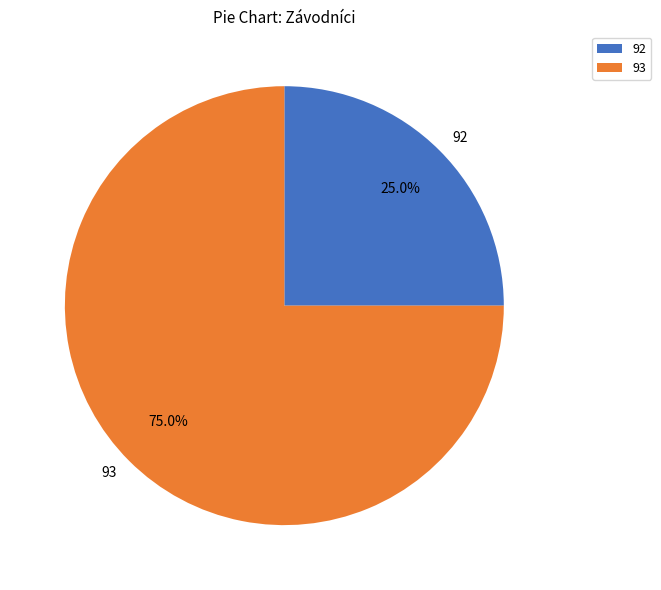

How many segments does this pie chart have?

2